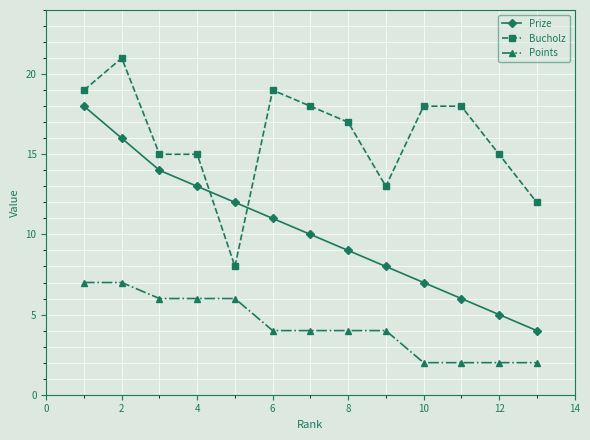

True or false: Prize has more than 0 interior local peaks.

False